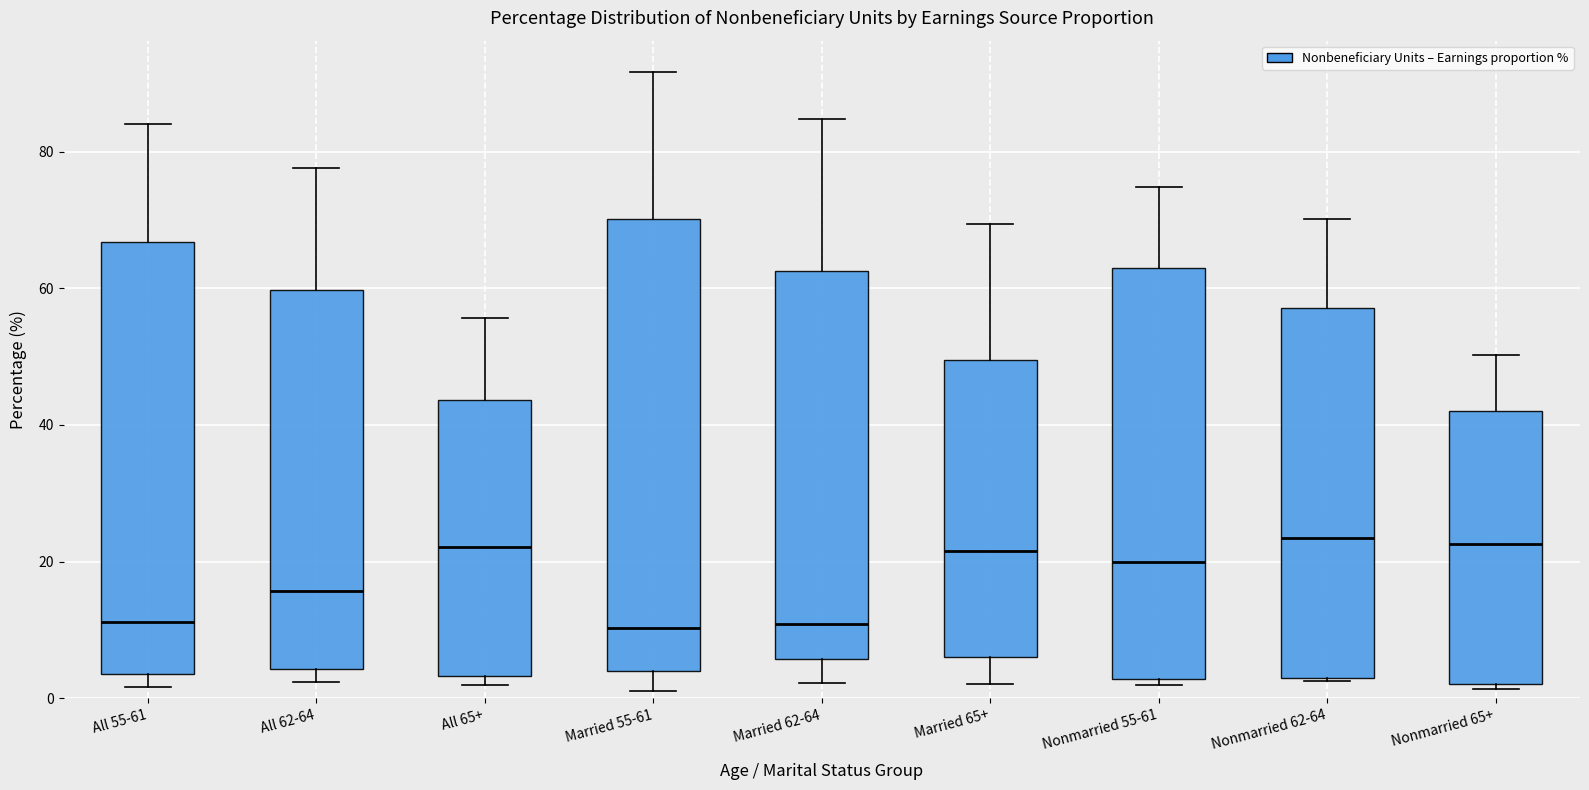

Comparing the boxes themselves (not the whiskers), which one is the tallest?

Married 55-61